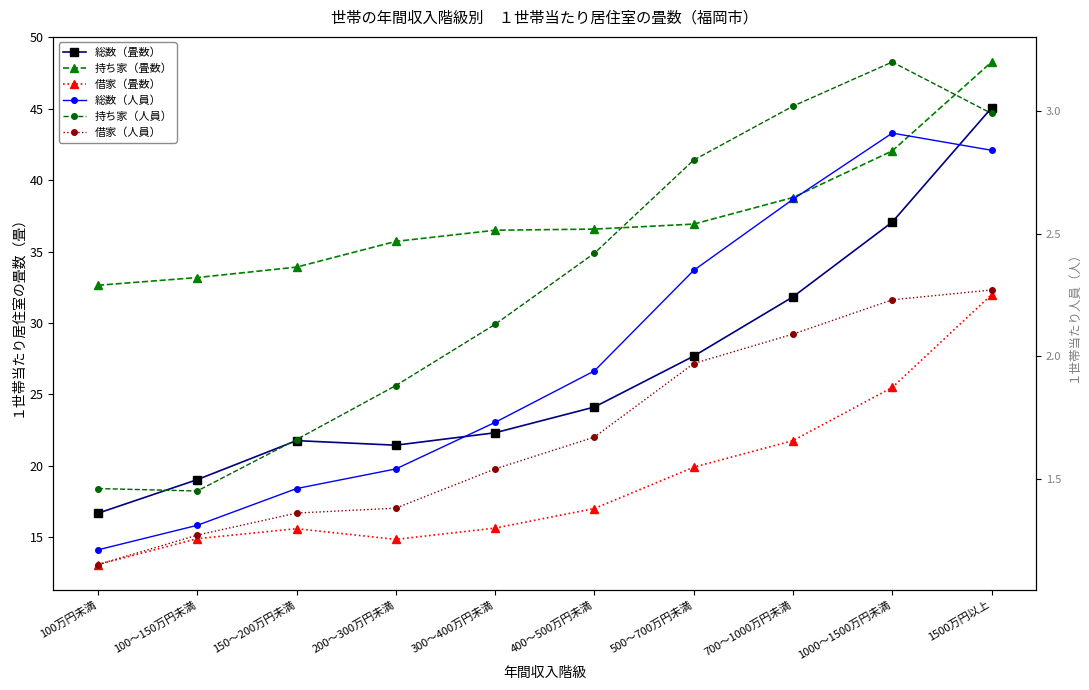

At how many categories does at least one series exceed 13?

10